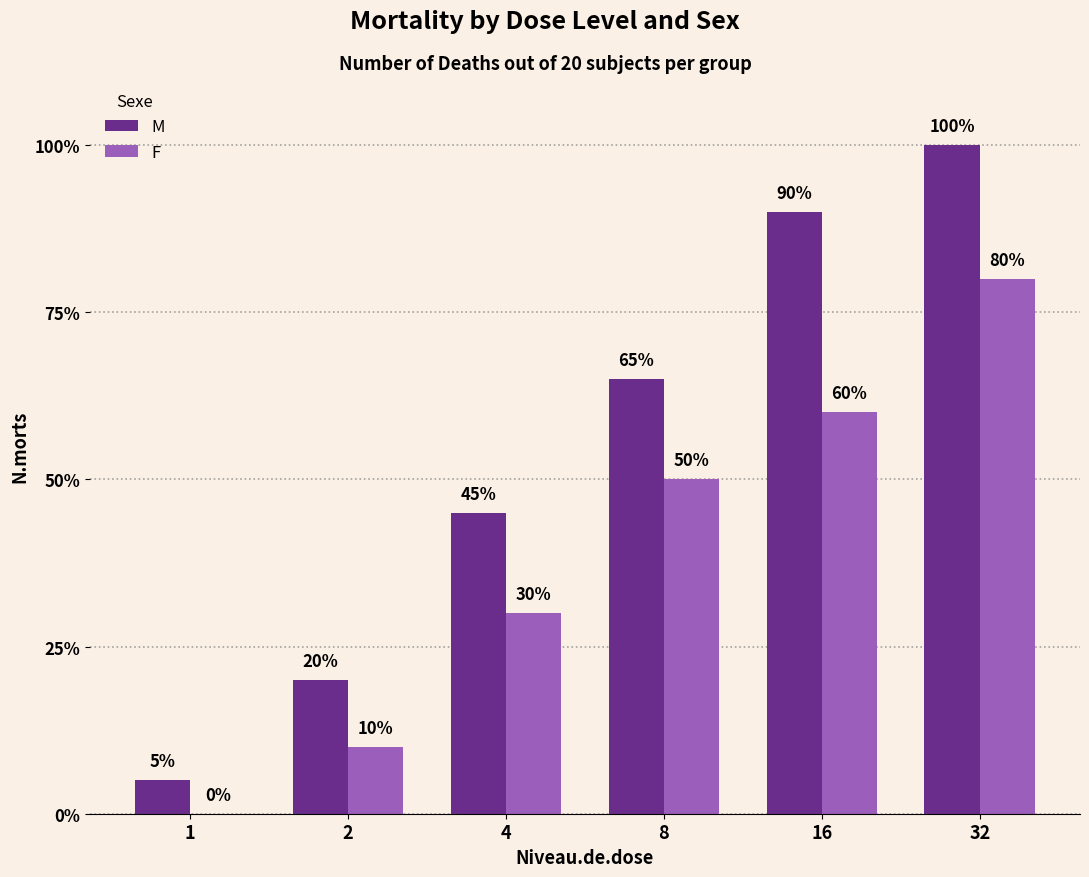

Which series changed the most between 1 and 32?

M